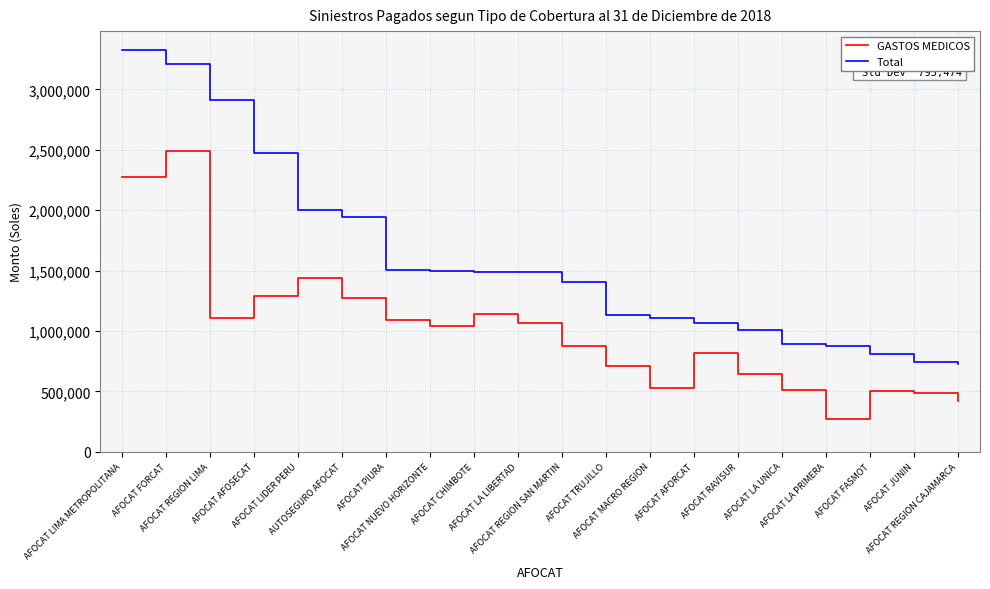

What is the difference between the maximum and minimum values in the GASTOS MEDICOS series?

2212225.0